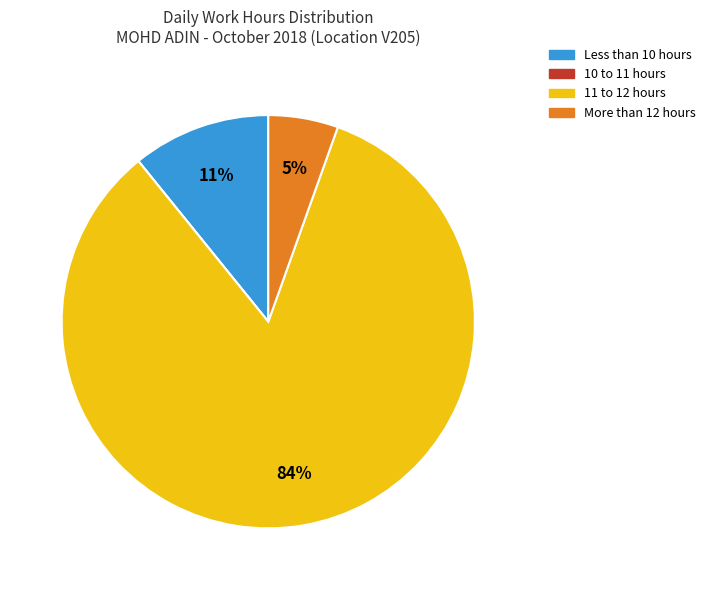

Which slice is the largest?

11 to 12 hours